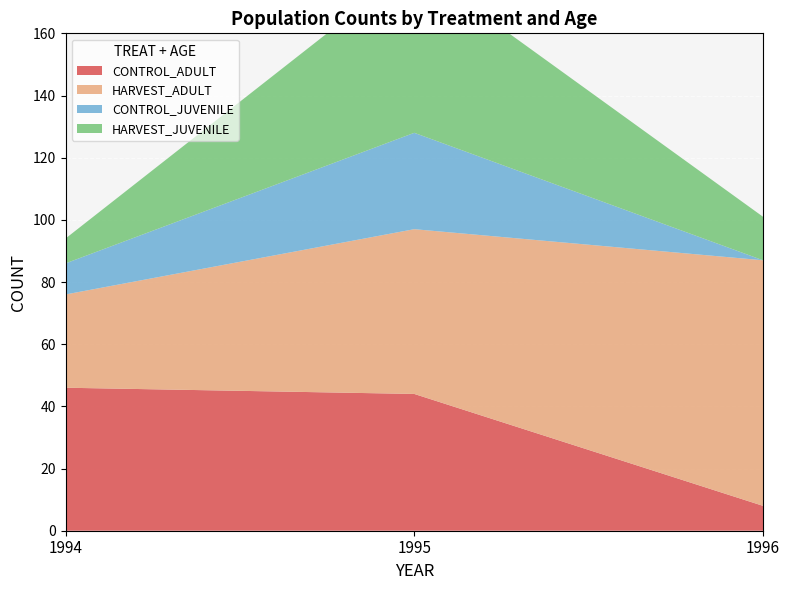

Reading left to right, extract all data points from this chart.

CONTROL_ADULT: 46	44	8
HARVEST_ADULT: 30	53	79
CONTROL_JUVENILE: 10	31	0
HARVEST_JUVENILE: 8	54	14